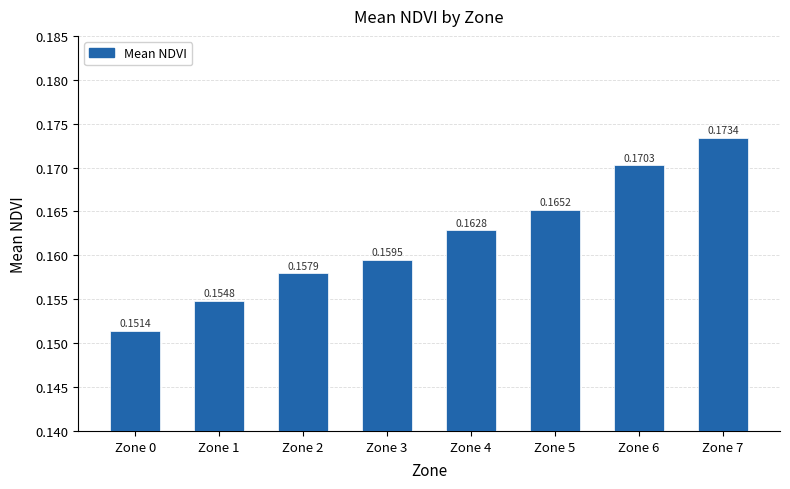

Rank the categories by value from lowest to highest.

Zone 0, Zone 1, Zone 2, Zone 3, Zone 4, Zone 5, Zone 6, Zone 7